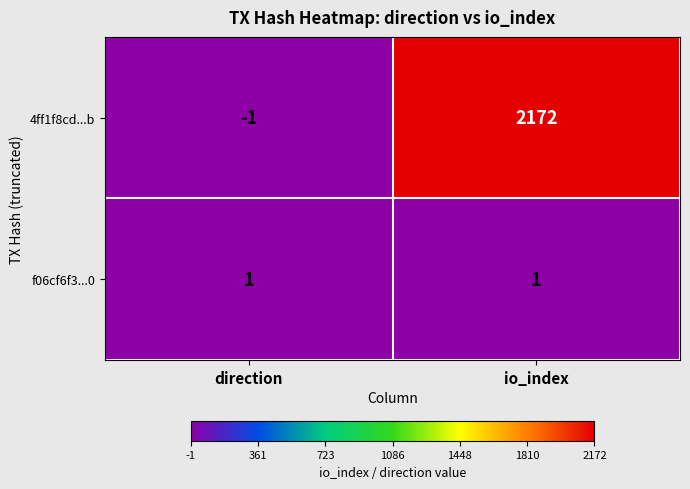

At how many categories does at least one series exceed 786?

1